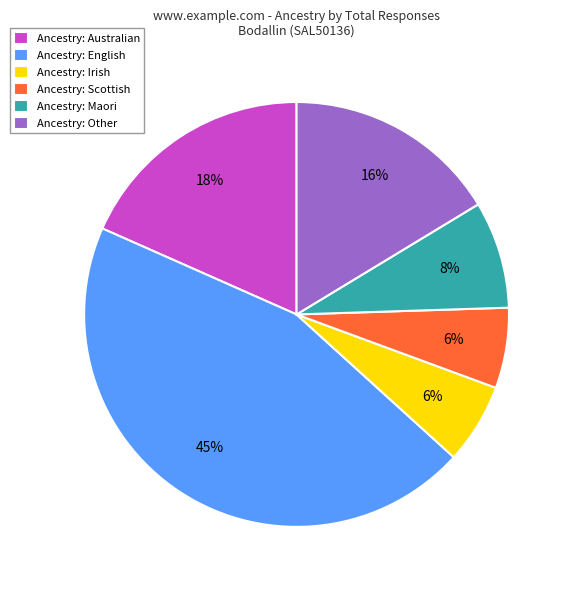

Which category has the biggest portion of the pie?

Ancestry: English